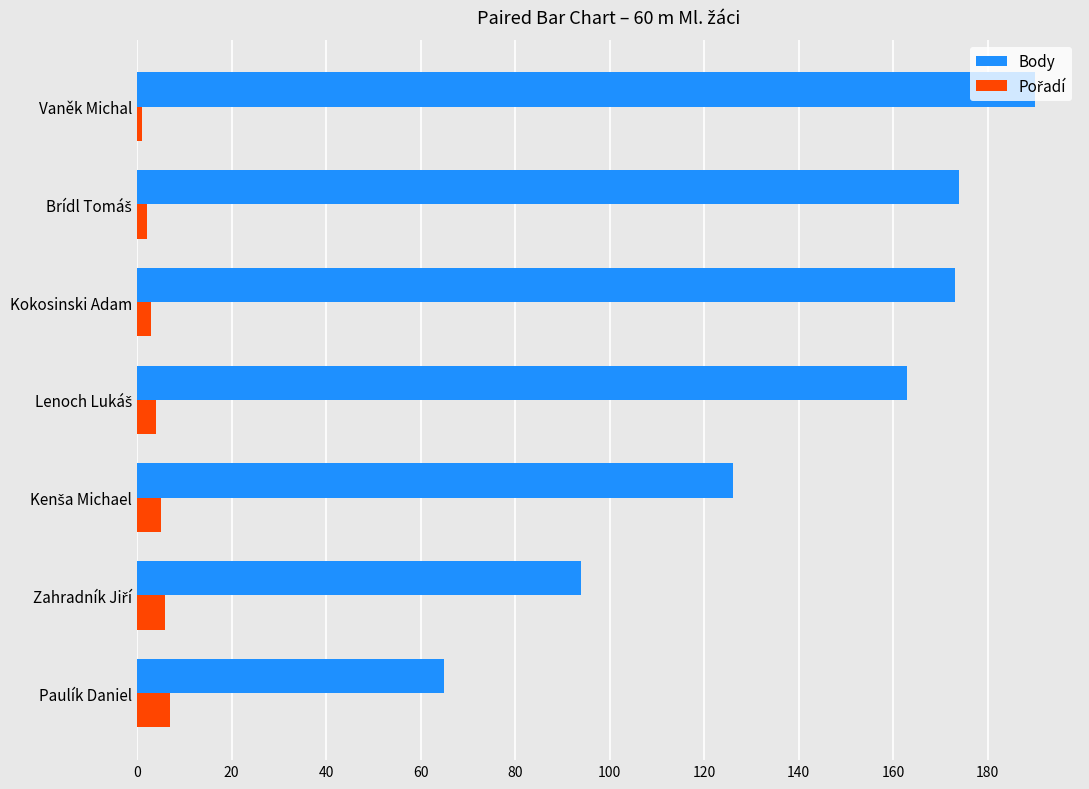

Which category has the highest value across all series?

Vaněk Michal